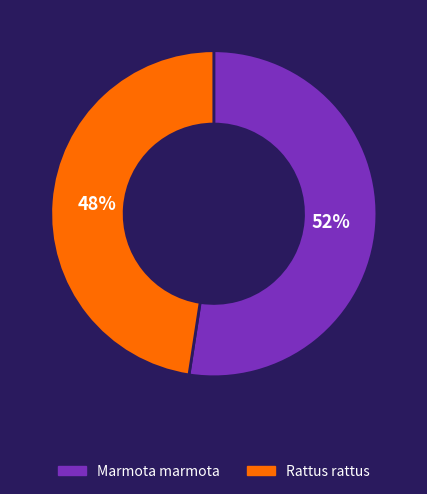

To the nearest percent, what is the combined percentage of Rattus rattus and Marmota marmota?

100%